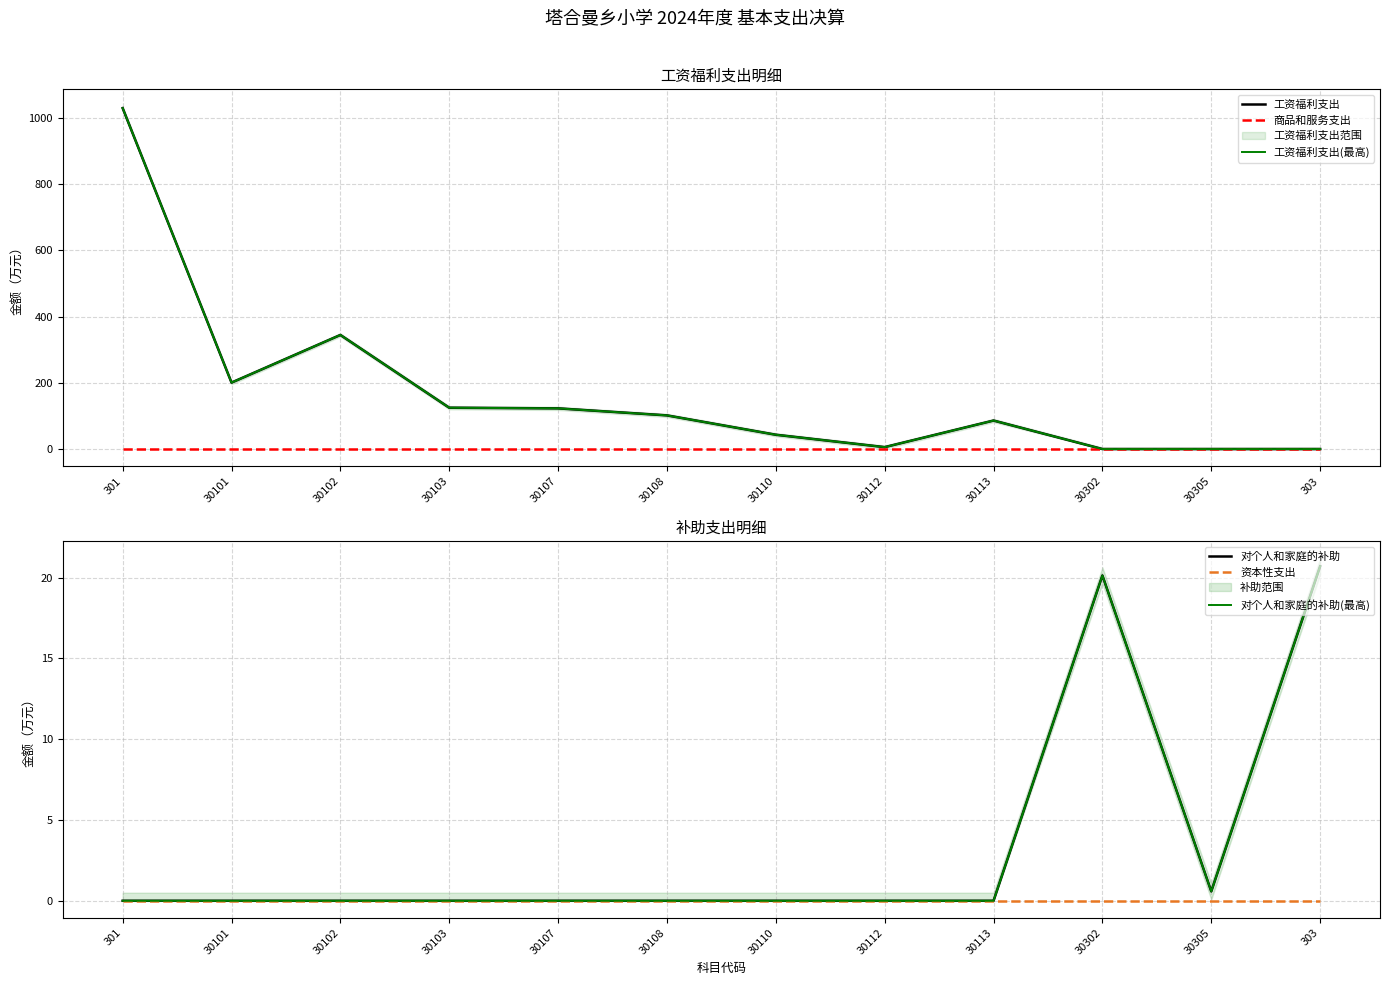

At which category is the sum across all series the highest?

301